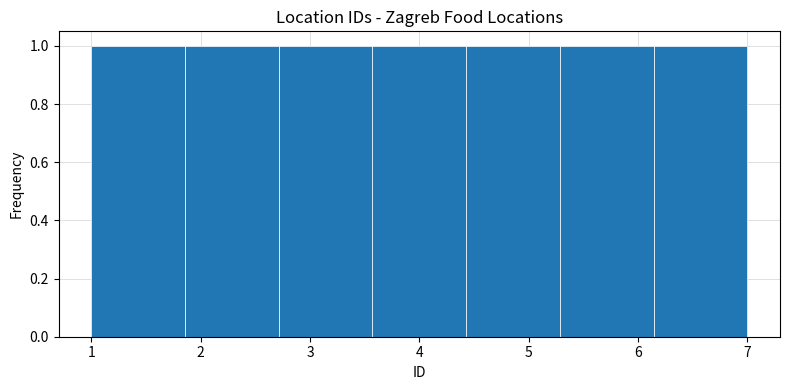

Reading left to right, list every bar in this chart as the range it spans on the x-axis followed by its height. Neither the bar edges nor the heights are printed on the chart, so give them approximately, as read against the axes.

1.0 to 1.9: 1
1.9 to 2.7: 1
2.7 to 3.6: 1
3.6 to 4.4: 1
4.4 to 5.3: 1
5.3 to 6.1: 1
6.1 to 7.0: 1